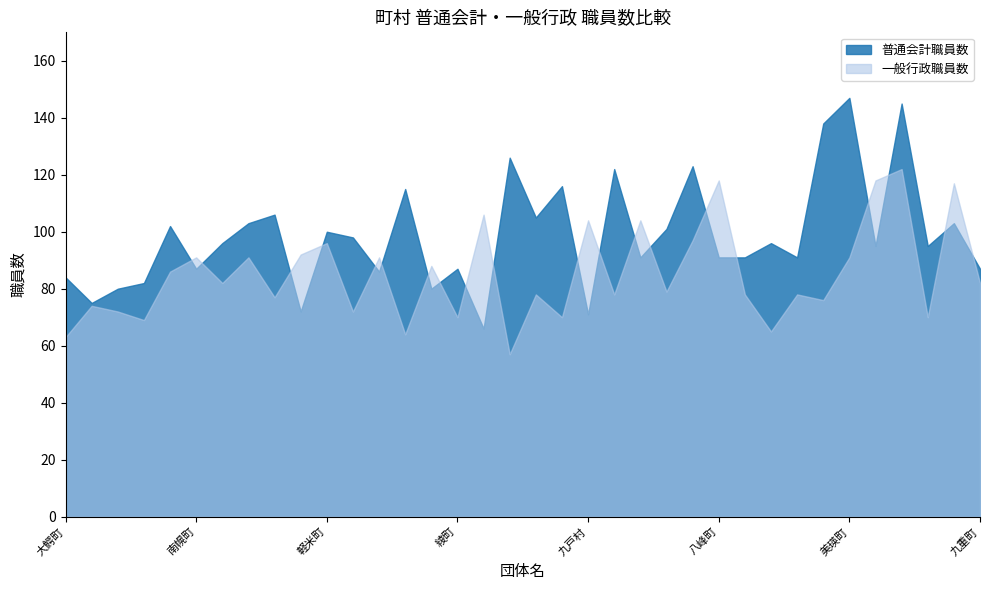

List the labels in order of 一般行政職員数 value, smallest first.

長島町, 大鰐町, 今帰仁村, 錦江町, 田舎館村, 綾町, 高原町, 外ヶ浜町, 印南町, 原村, 東彼杵町, 当麻町, 鰺ヶ沢町, 御浜町, 嬬恋村, 新十津川町, 朝日町, 深浦町, 太良町, 九重町, 三戸町, 東串良町, 南幌町, 多良木町, 昭和村, 美瑛町, 高森町, 軽米町, 津南町, 九戸村, 広川町, 玉東町, 南大隅町, 八峰町, 東通村, 清水町